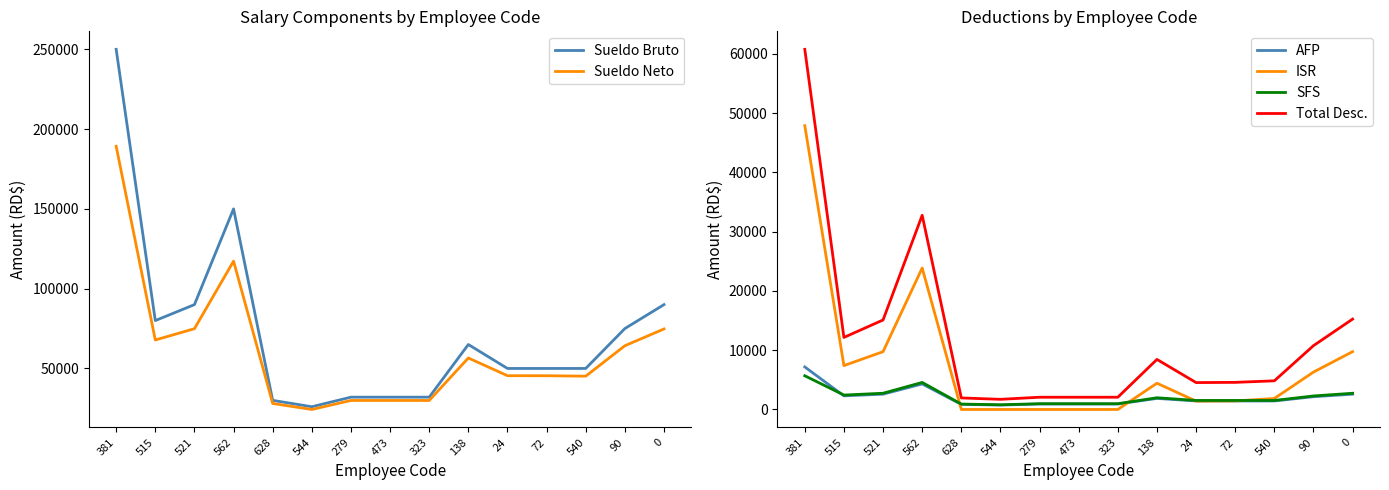

What is the label of the 11th point from the right?

628